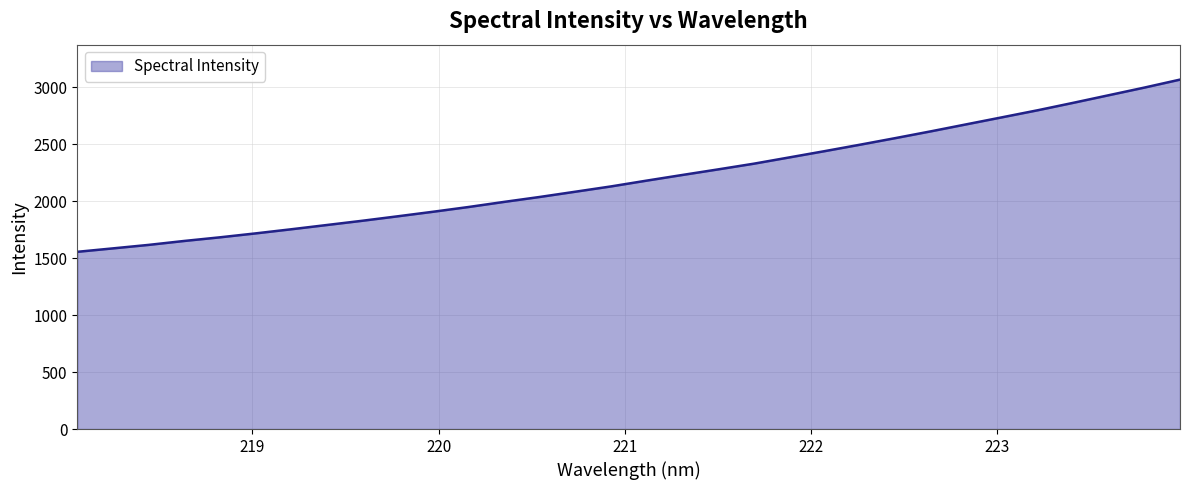

What is the minimum value shown in the chart?

1556.2